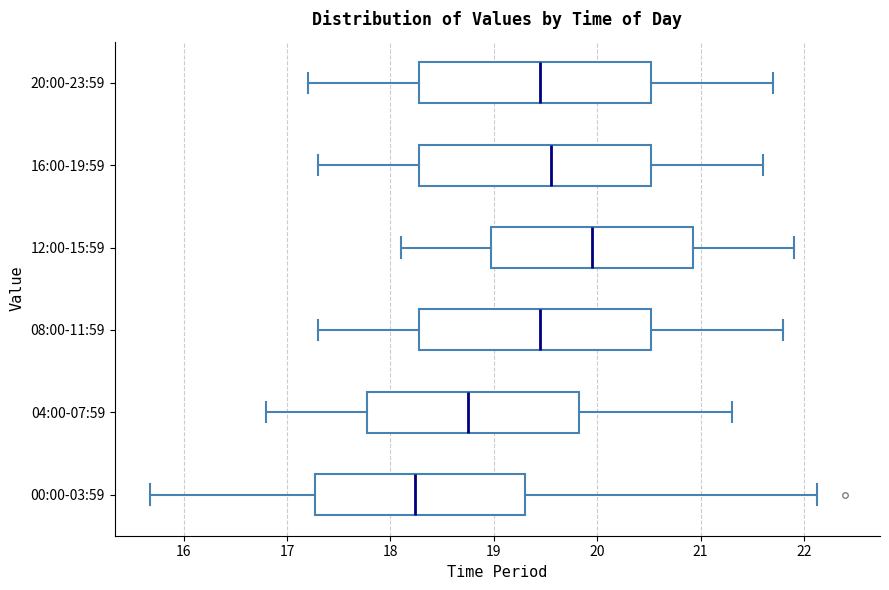

Reading bottom to top, read every box against the x-axis: the position of its median line, the range the box covers, and the ends of its whiskers. The values are not printed on the chart, so give them approximately, as read against the axis.

00:00-03:59: median 18.2, box 17.3 to 19.3, whiskers 15.7 to 22.1
04:00-07:59: median 18.8, box 17.8 to 19.8, whiskers 16.8 to 21.3
08:00-11:59: median 19.5, box 18.3 to 20.5, whiskers 17.3 to 21.8
12:00-15:59: median 20.0, box 19.0 to 20.9, whiskers 18.1 to 21.9
16:00-19:59: median 19.6, box 18.3 to 20.5, whiskers 17.3 to 21.6
20:00-23:59: median 19.5, box 18.3 to 20.5, whiskers 17.2 to 21.7